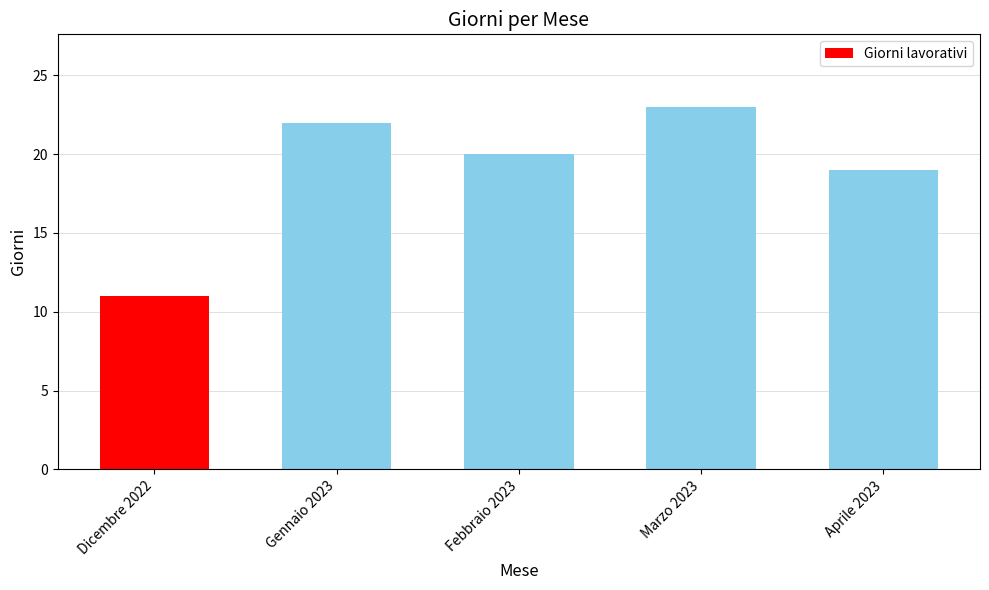

List the labels in order of value, largest first.

Marzo 2023, Gennaio 2023, Febbraio 2023, Aprile 2023, Dicembre 2022